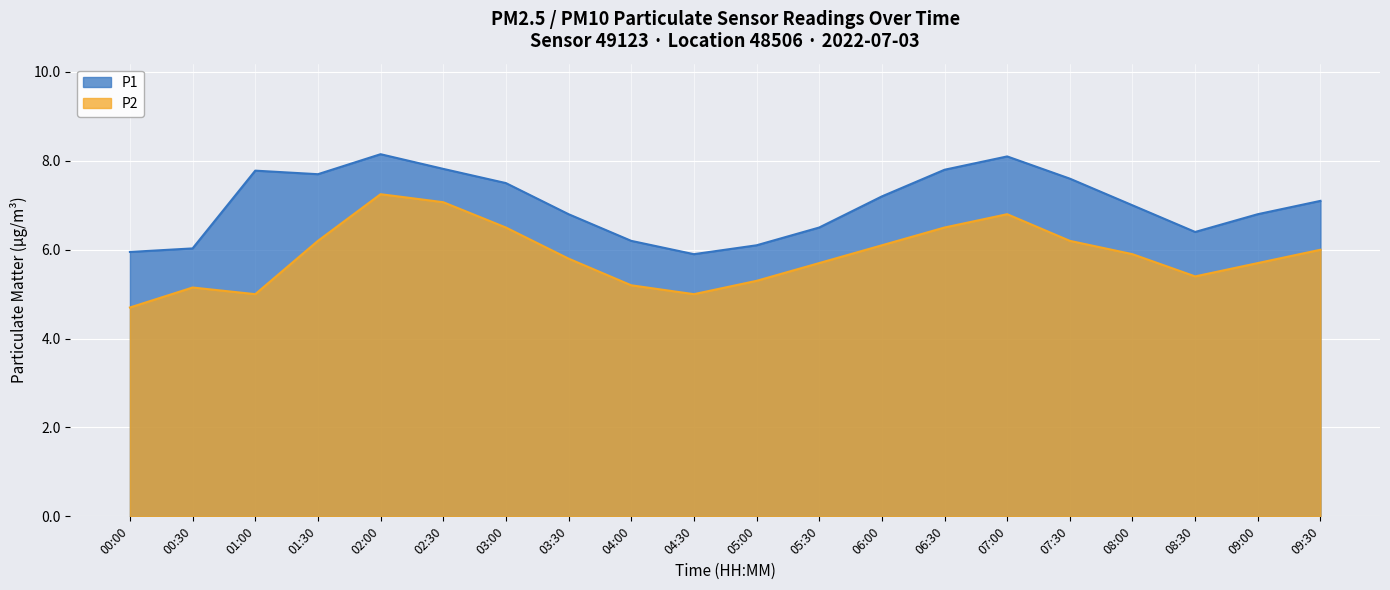

What is the sum of all P1 values?

140.4